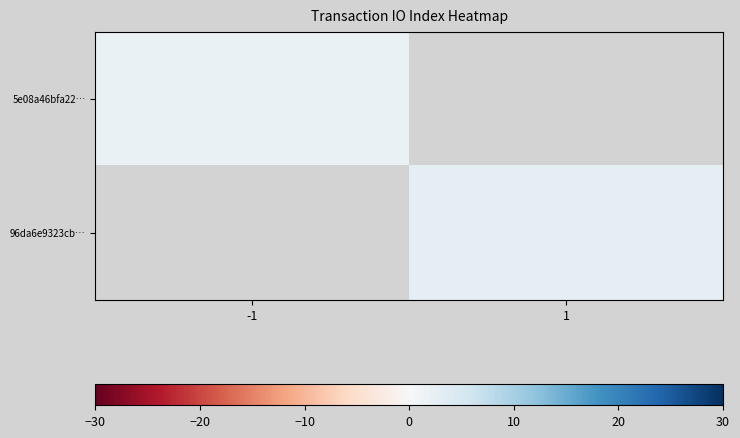

Rank the series by their average value, from lowest to highest.

5e08a46bfa22…, 96da6e9323cb…